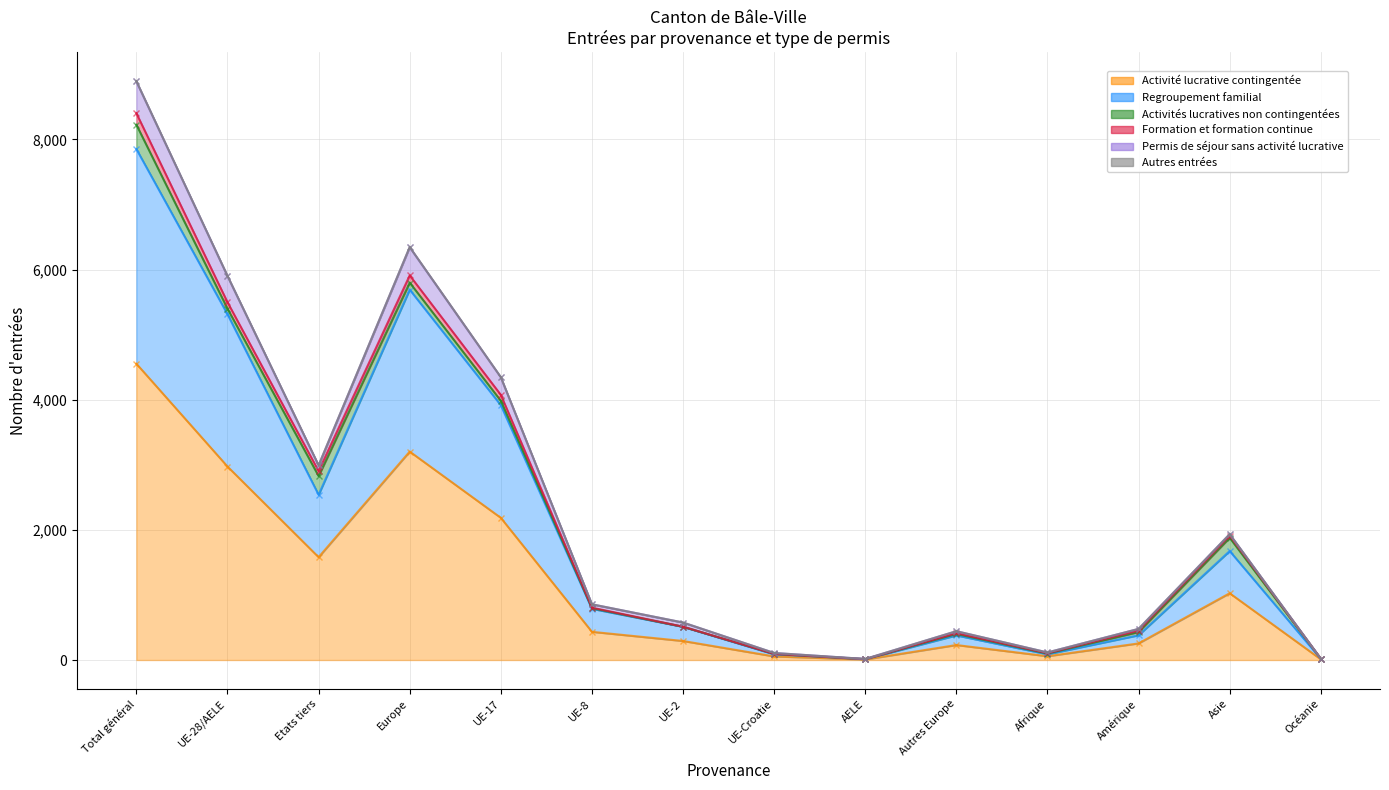

True or false: Regroupement familial and Formation et formation continue cross at least once.

False